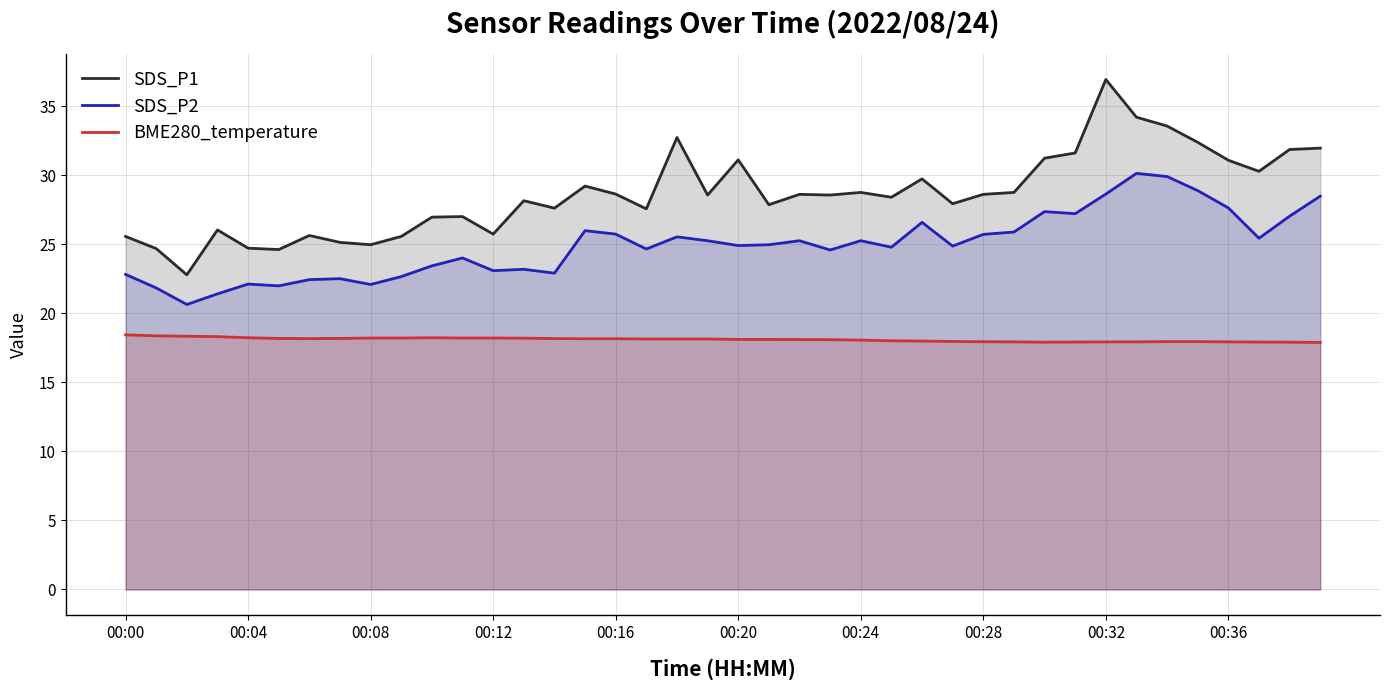

How many data points in SDS_P2 are less than 24?

14